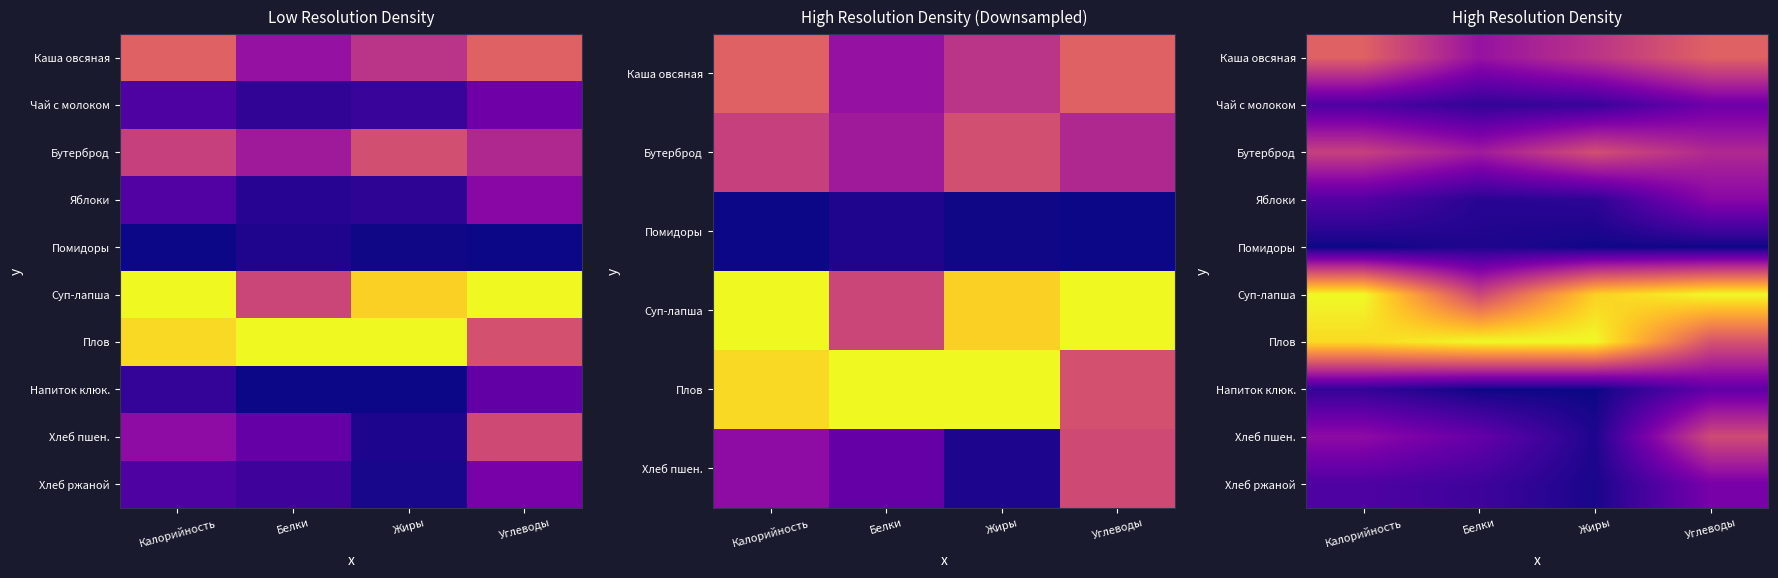

The Яблоки series shows 0.1 at Белки. True or false?

False